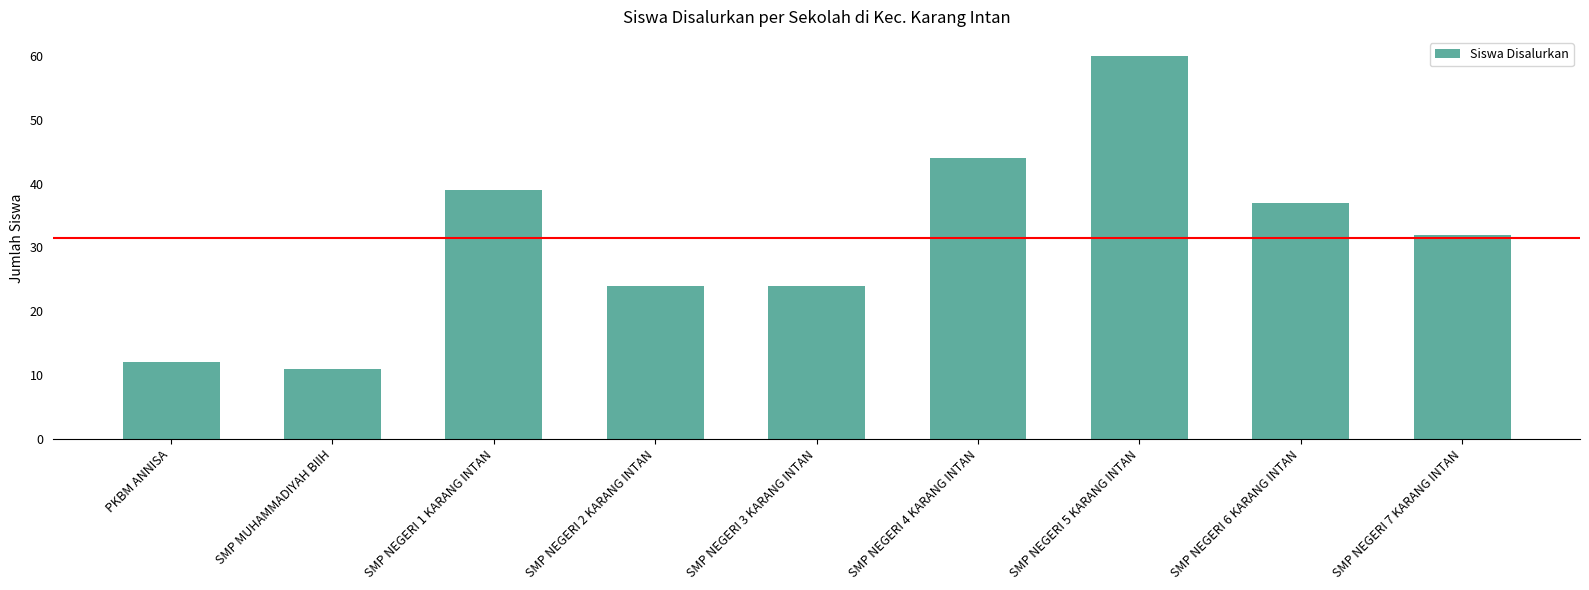

How many bars are there in total?

9